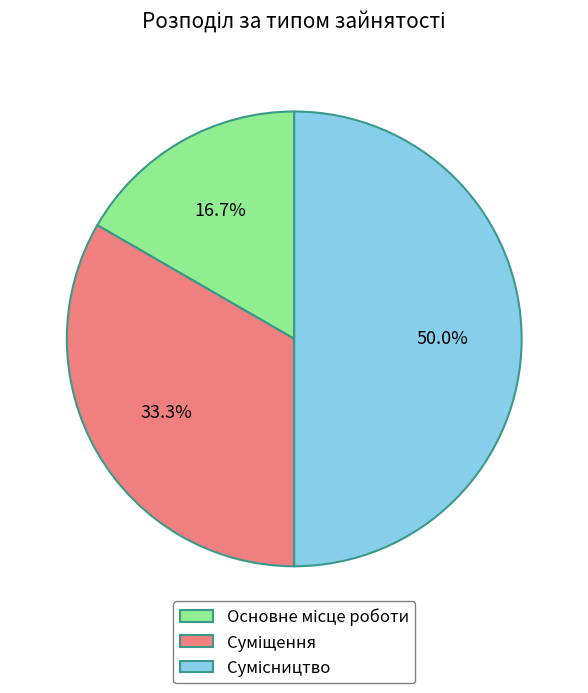

Is Суміщення the majority of the pie?

No